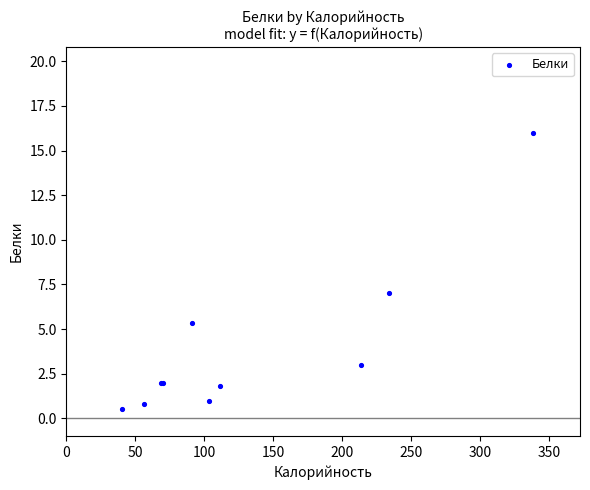

What Y value in the scatter plot is closest to 8?

7.0